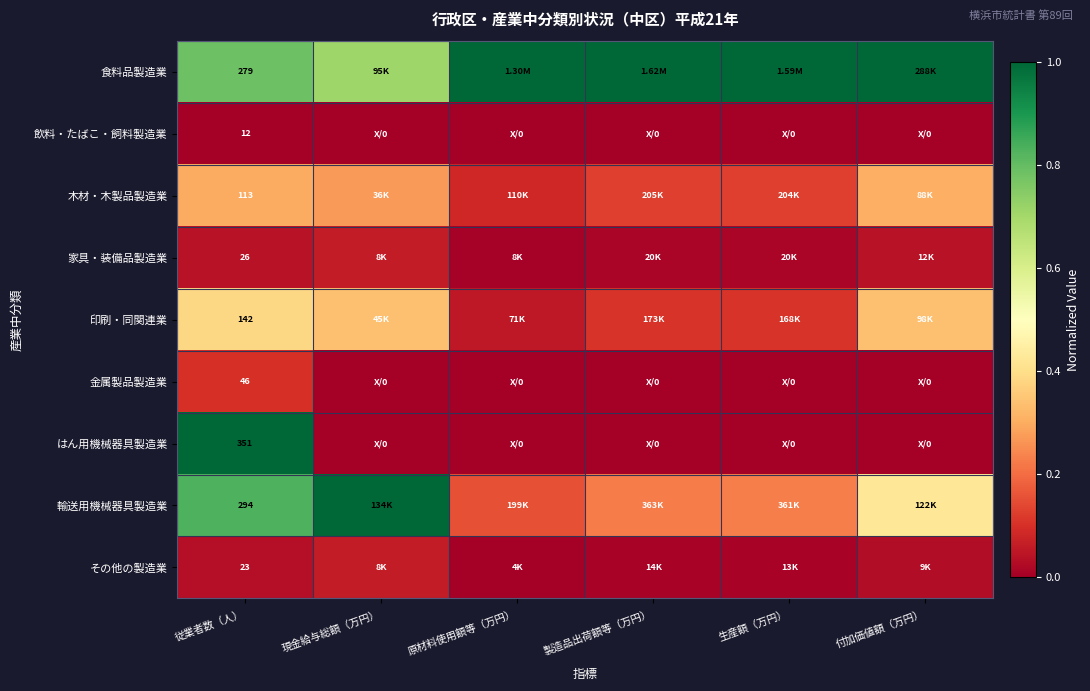

At 製造品出荷額等（万円）, list the series in order from largest to smallest.

食料品製造業, 輸送用機械器具製造業, 木材・木製品製造業, 印刷・同関連業, 家具・装備品製造業, その他の製造業, 飲料・たばこ・飼料製造業, 金属製品製造業, はん用機械器具製造業